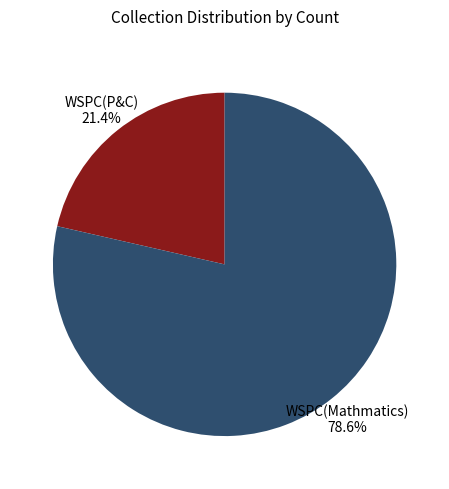

What is the ratio of the value at WSPC(Mathmatics) to the value at WSPC(P&C)?

3.7